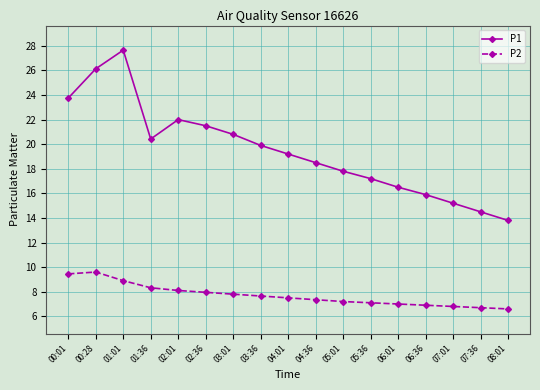

What is the total value across all series at 07:36?

21.2